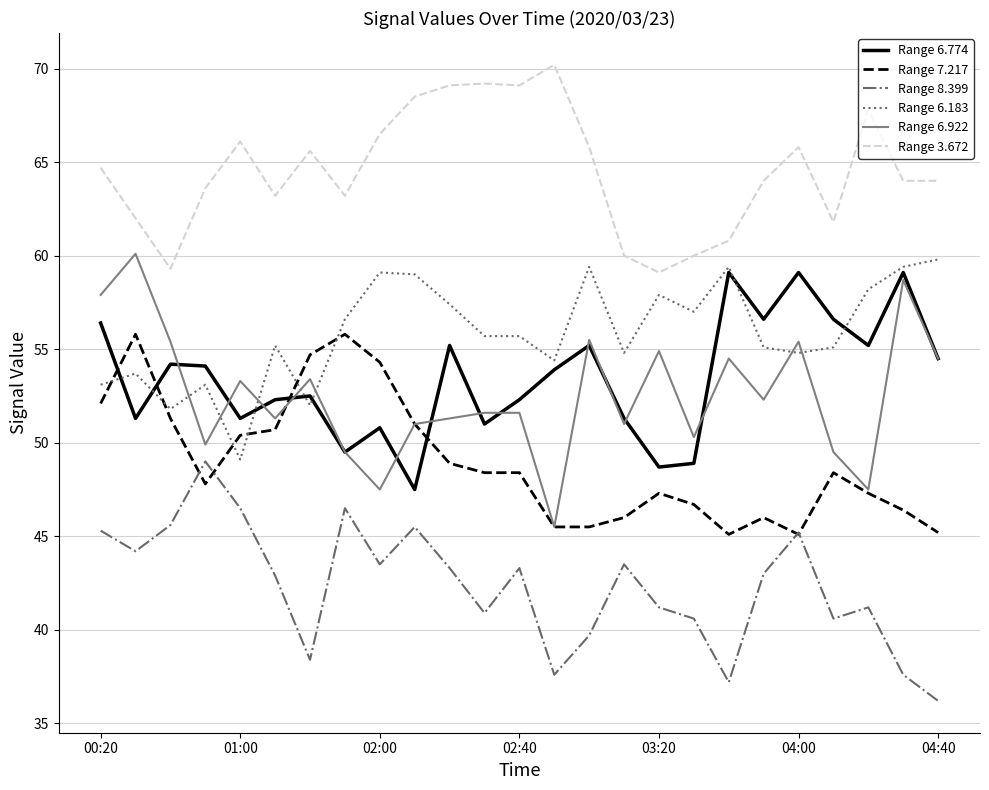

List the series in order of their peak value, highest first.

Range 3.672, Range 6.922, Range 6.183, Range 6.774, Range 7.217, Range 8.399